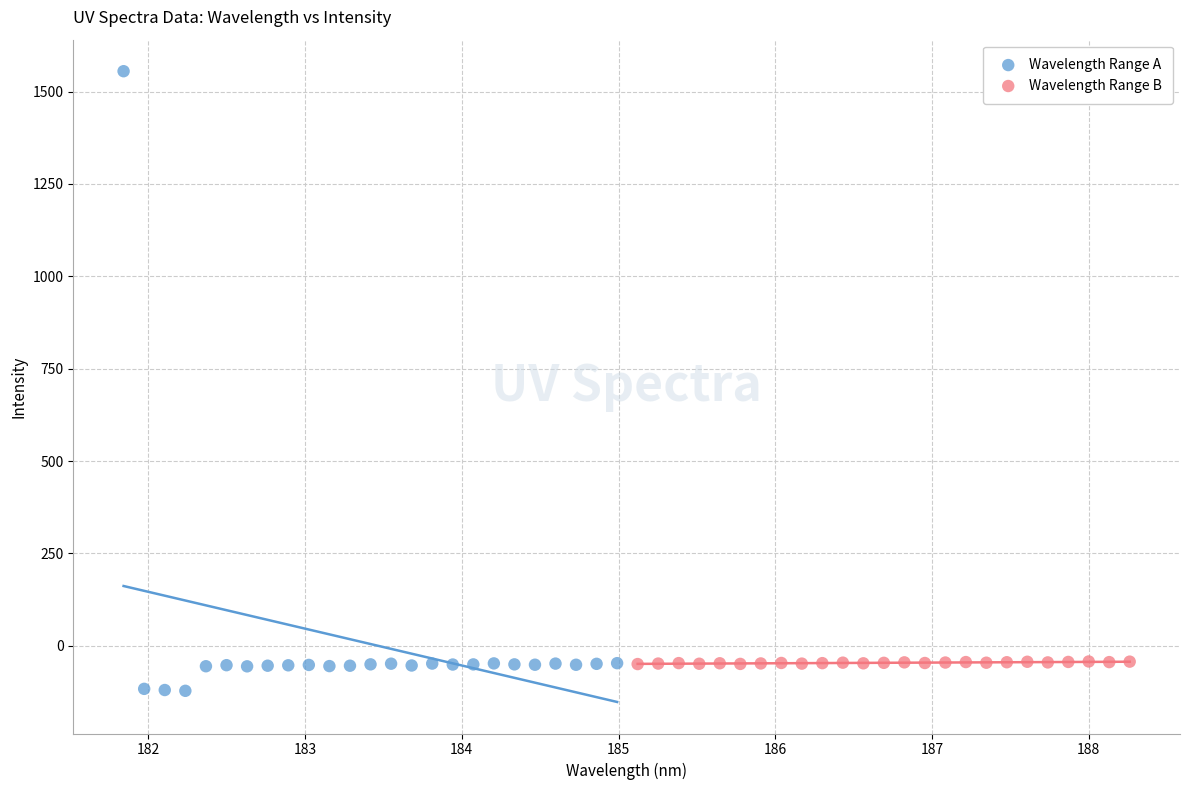

Which series has the largest Y range (max minus min)?

Wavelength Range A